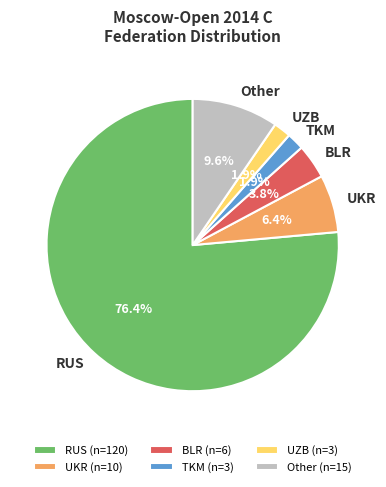

Which category has the biggest portion of the pie?

RUS